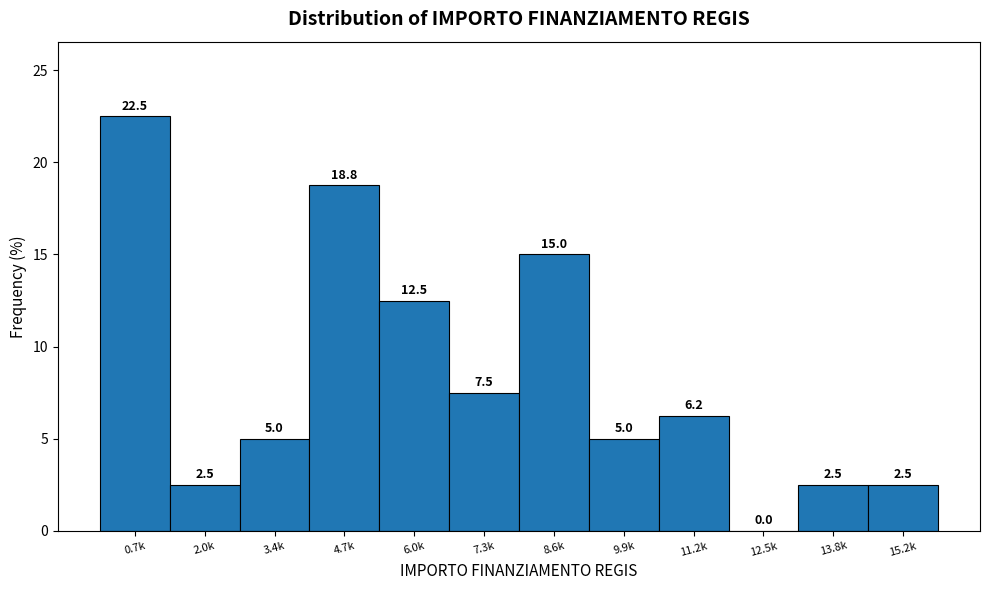

The value at 11.2k is 1.6. True or false?

False